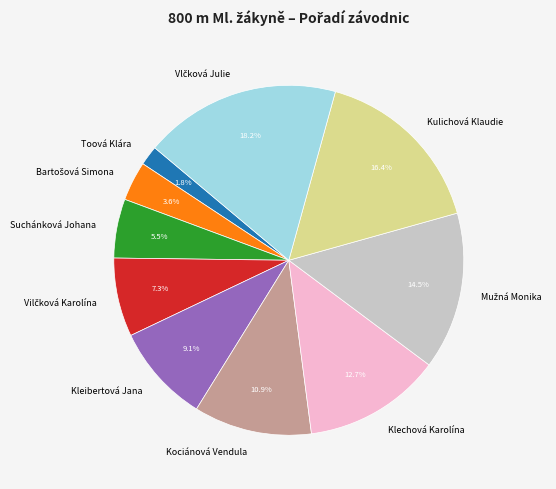

Does any single category account for the majority?

No